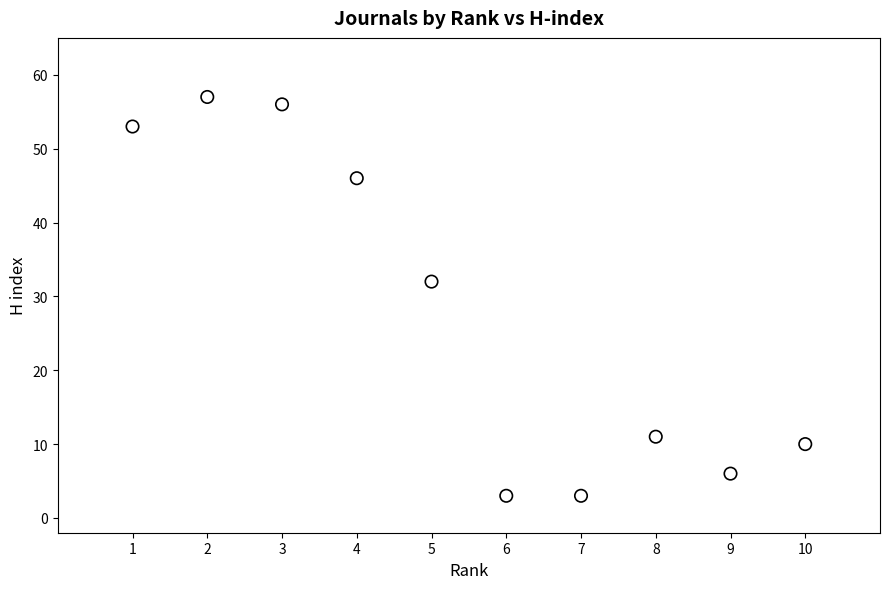

What is the average X value?

6